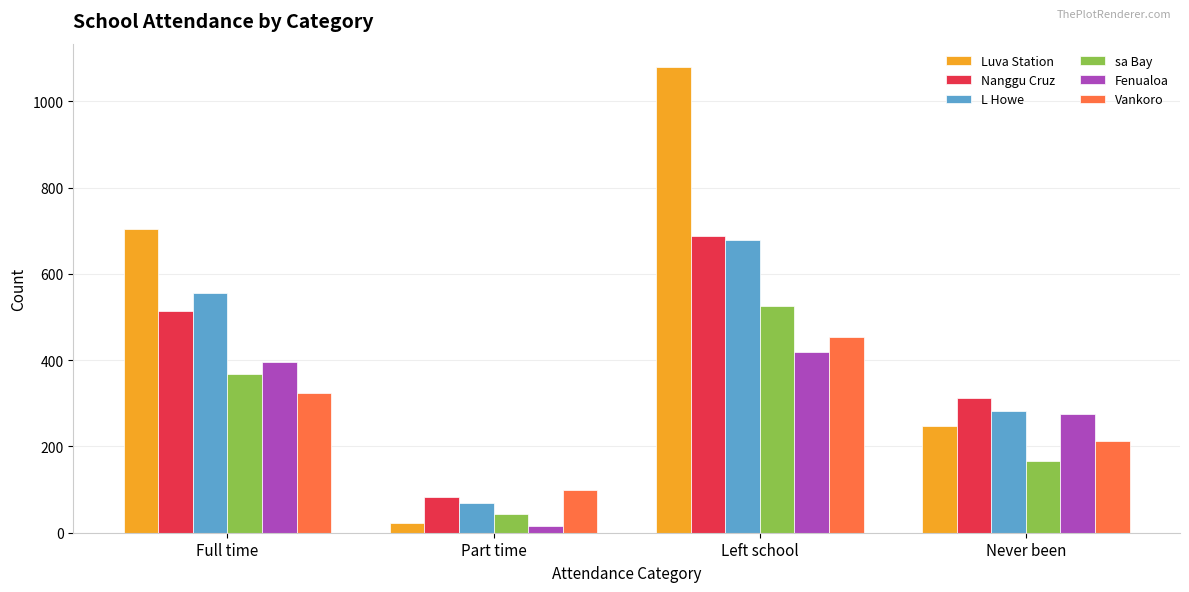

At how many categories does at least one series exceed 461?

2